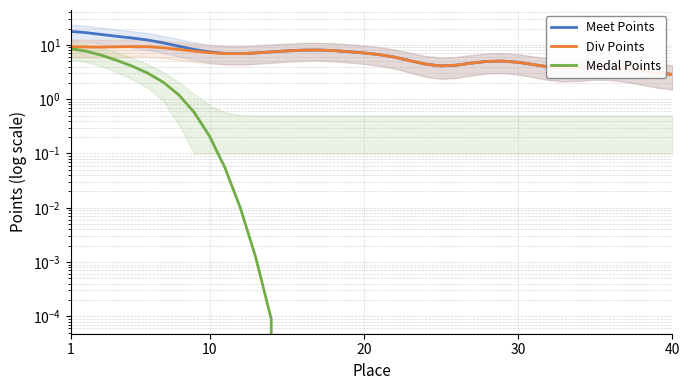

Does the chart have visible grid lines?

Yes